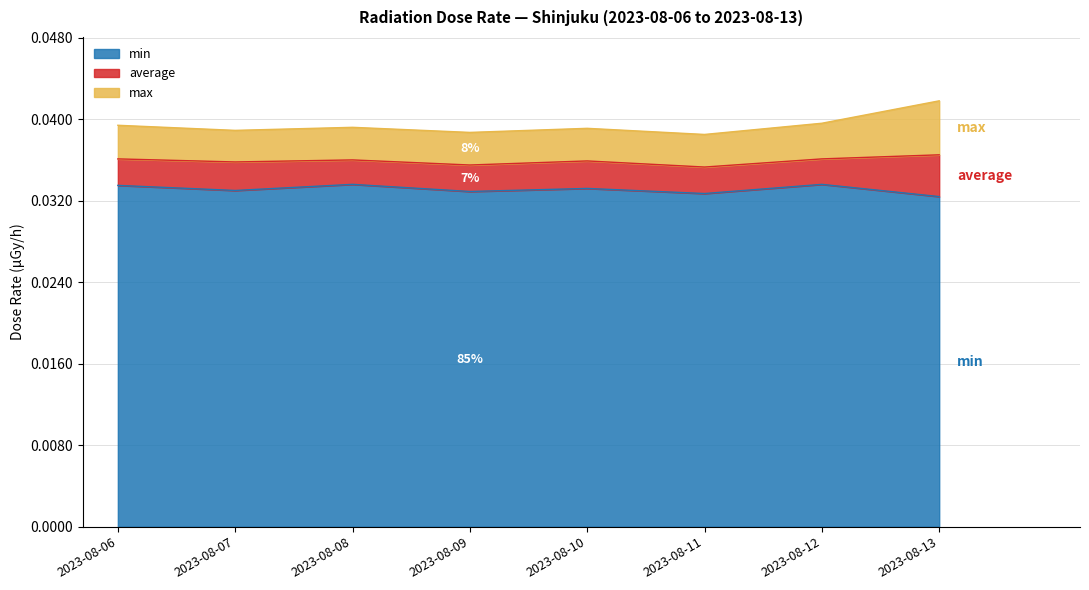

Which series has the widest spread of values?

max